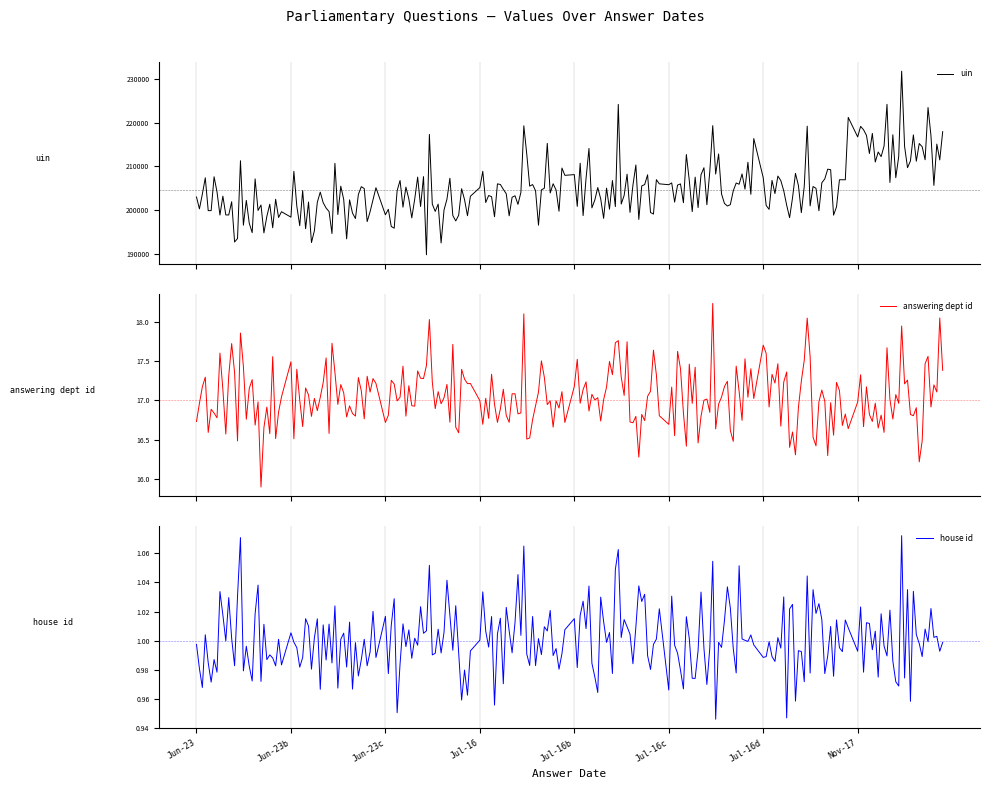

What are all the series names shown in the legend?

uin, answering dept id, house id